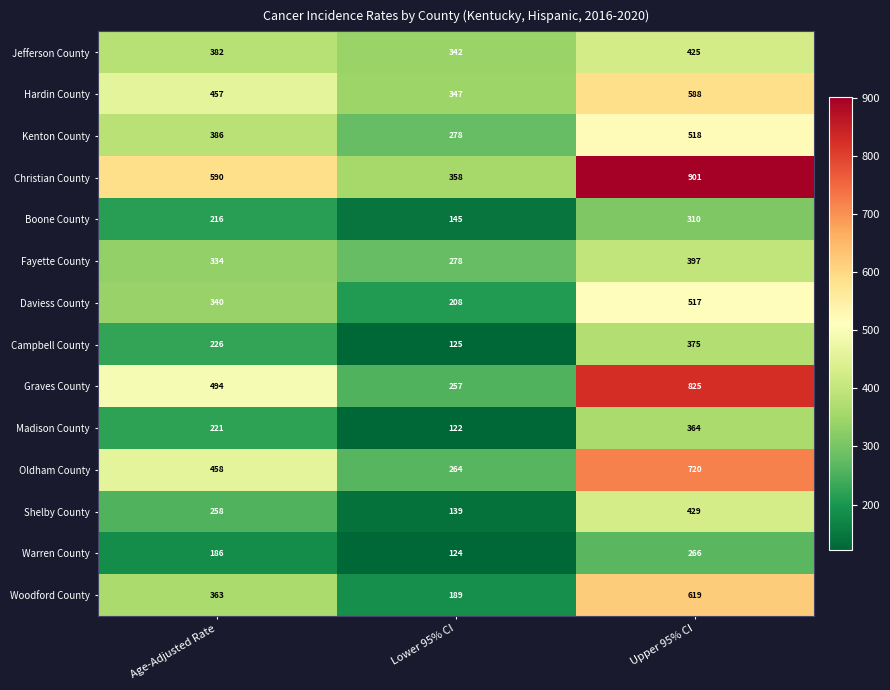

The Madison County series shows 231 at Upper 95% CI. True or false?

False